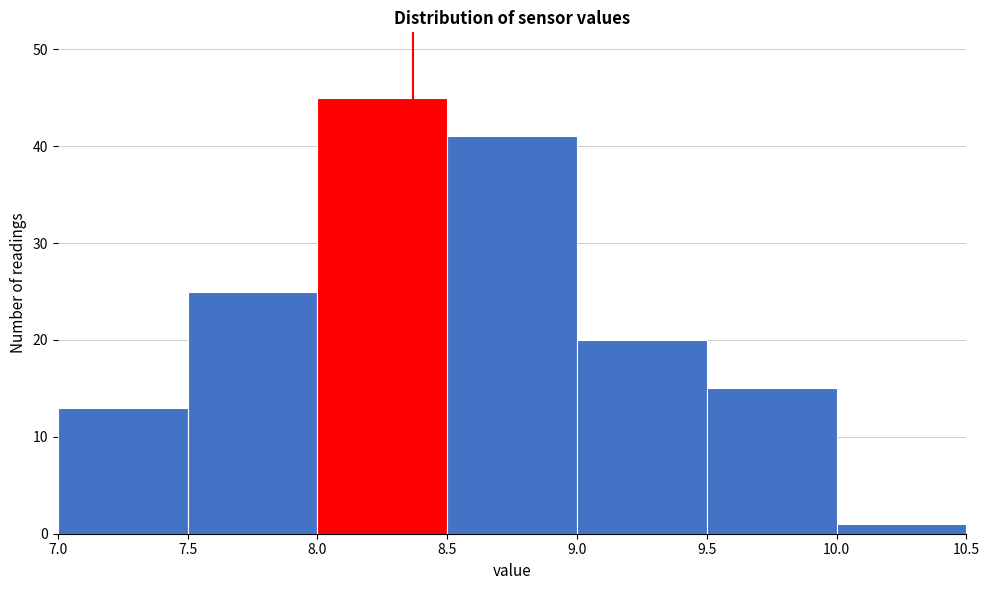

Which range on the x-axis has the tallest bar?

8.0 to 8.5